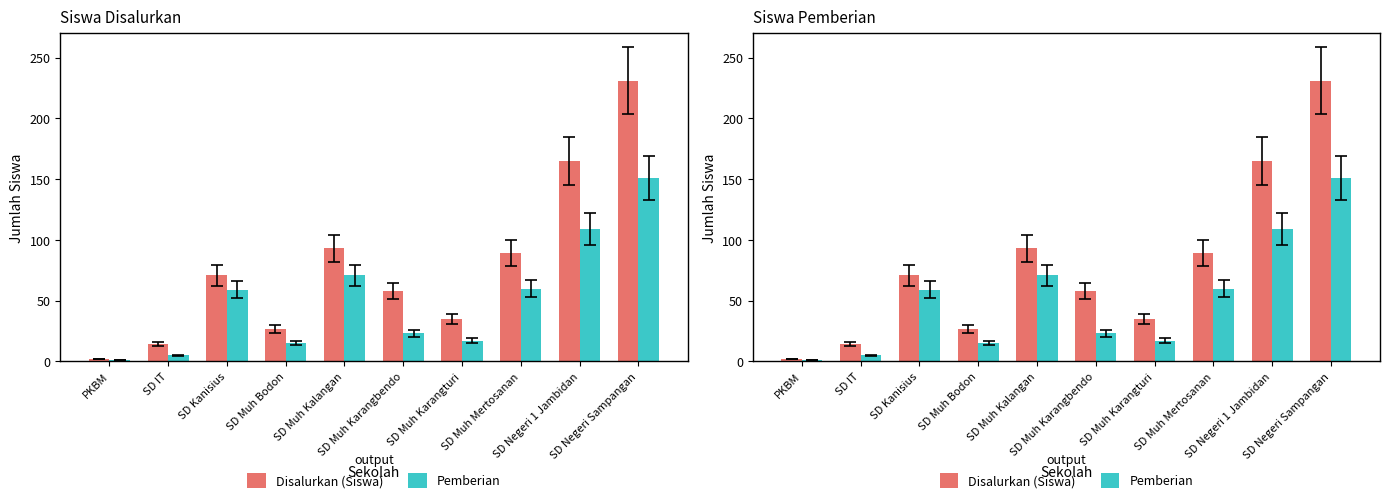

True or false: Disalurkan (Siswa) has a value of 58 at SD Muh Karangbendo.

True